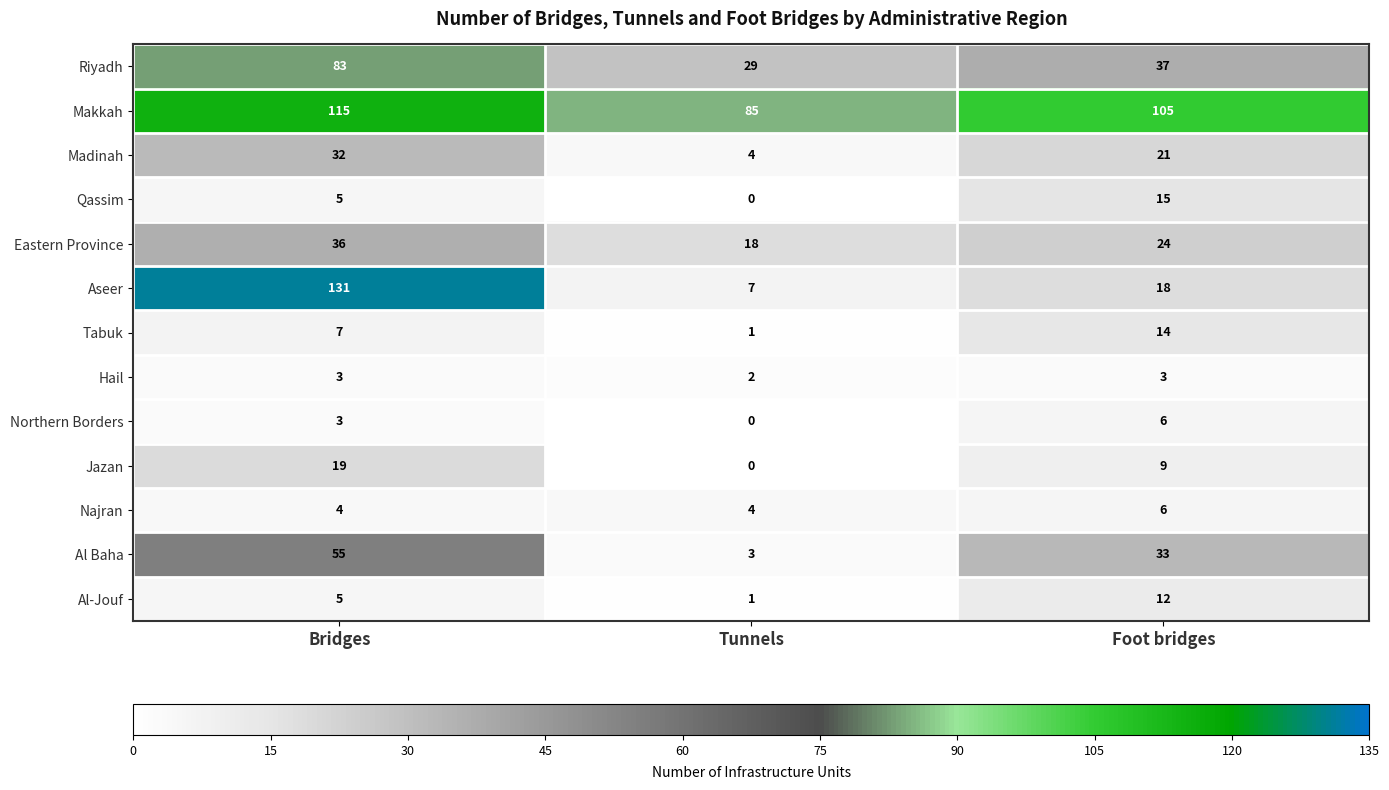

Which category has the highest value across all series?

Bridges